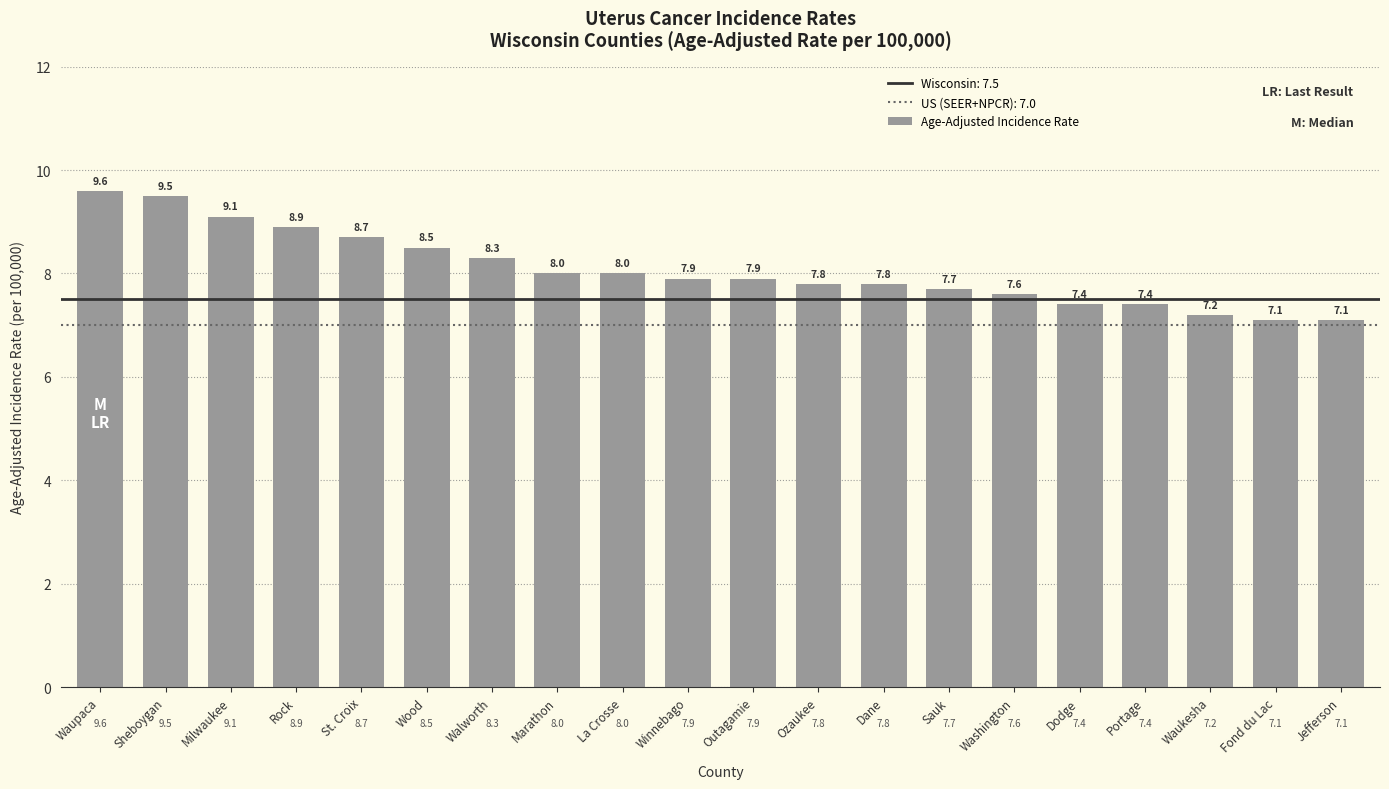

The chart shows a value of 12.8 at Wood. True or false?

False